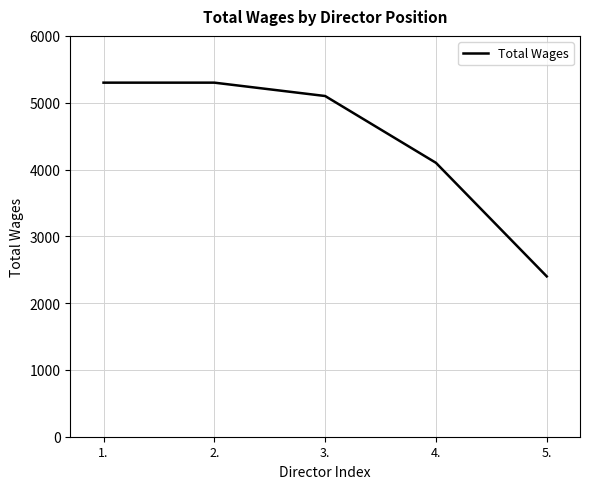

What is the change in value from 3. to 5.?

-2700